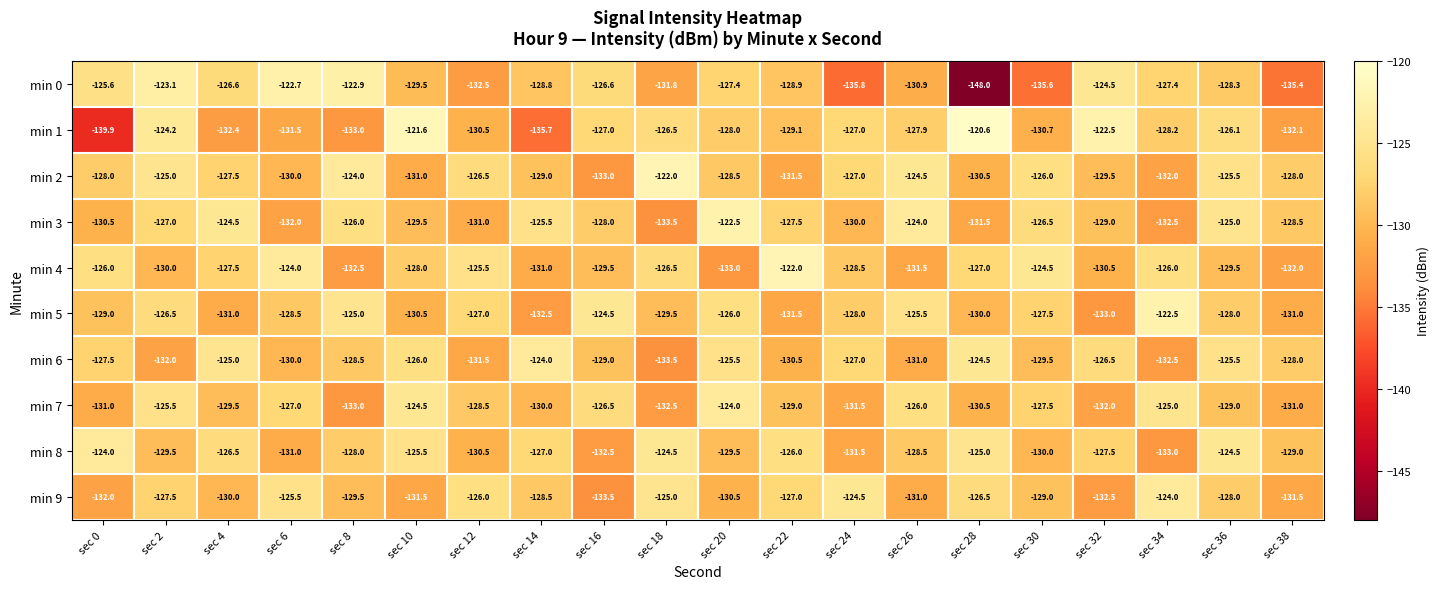

The value of min 8 at sec 2 is -77.5. True or false?

False